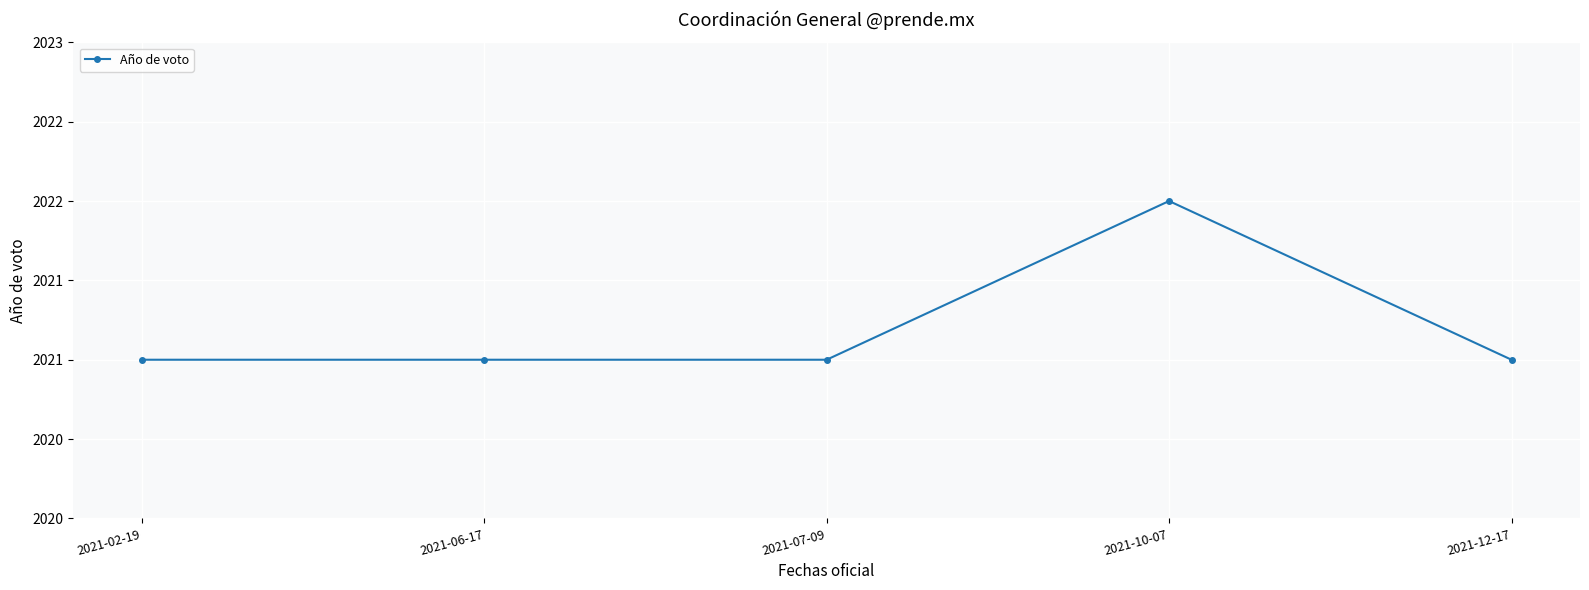

Reading left to right, list all the values displayed in this chart.

2021	2021	2021	2022	2021